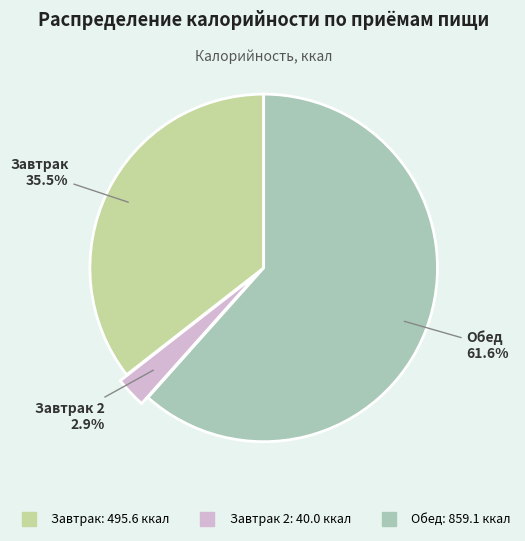

Is there a majority slice in this chart?

Yes